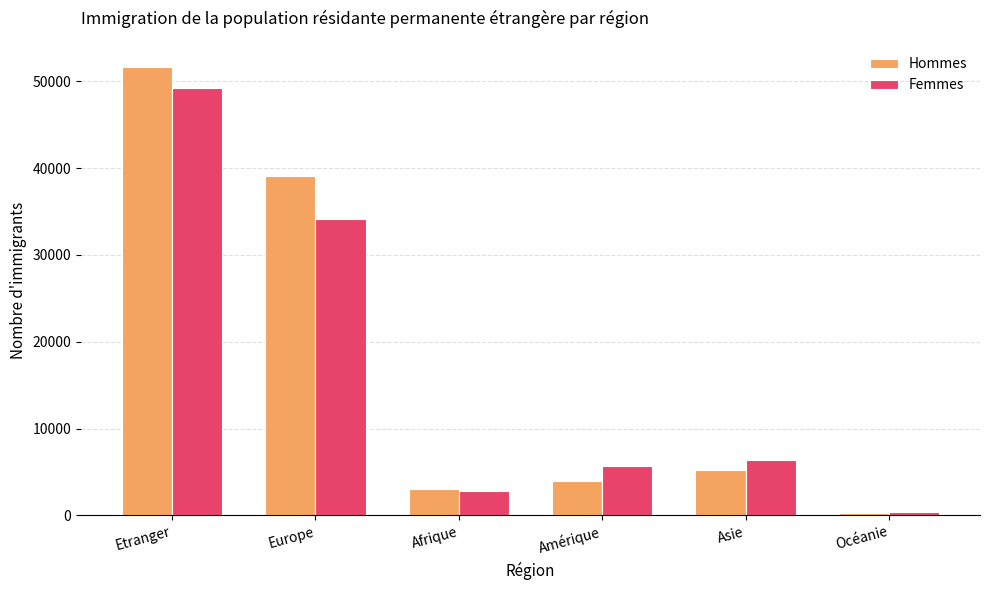

Which series has the largest total across all categories?

Hommes